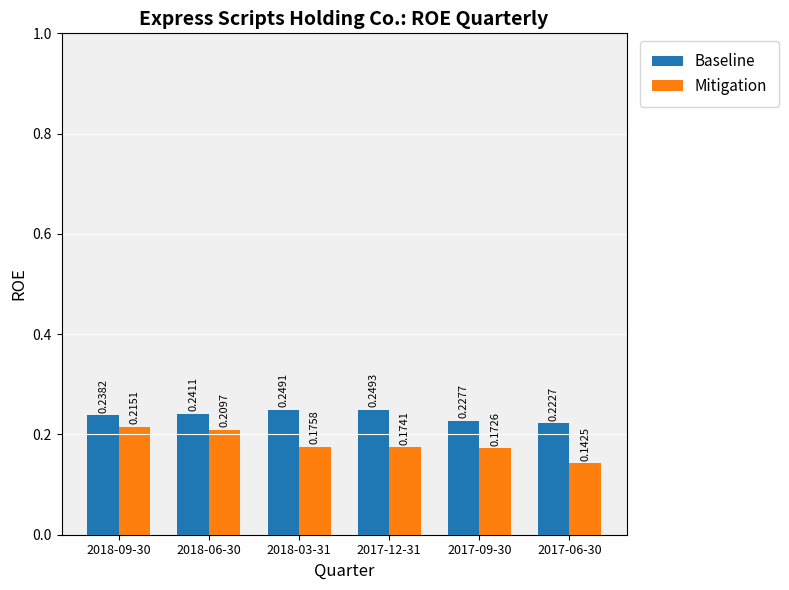

Which label corresponds to the largest value in the chart?

2017-12-31